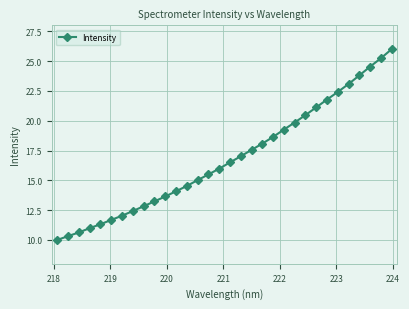

What is the difference between the maximum and minimum values?

16.0